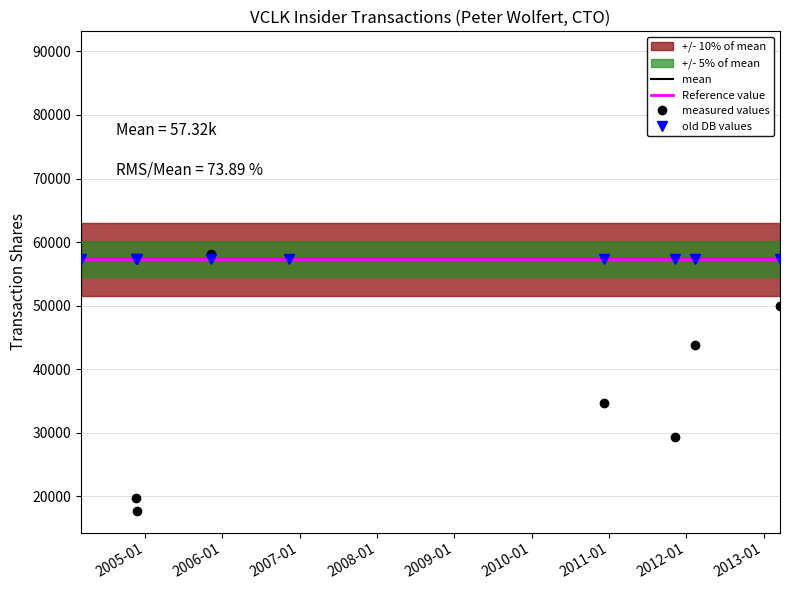

The value of pctVolumeTraded at 2004-11-22 is 6618.8. True or false?

False